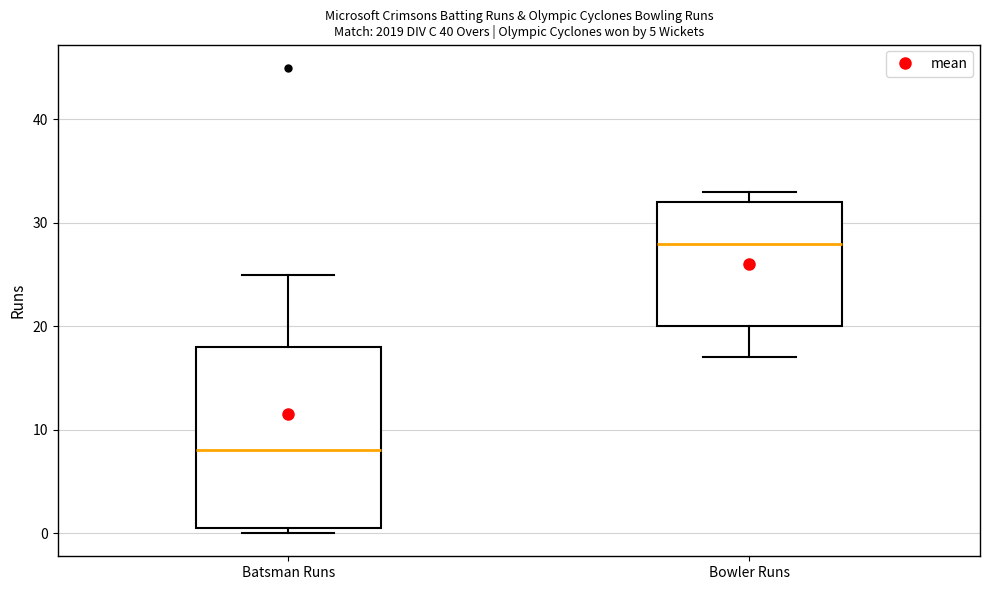

Where does the median line of the box for Bowler Runs sit on the y-axis? The values are not printed on the chart, so give them approximately, as read against the axis.

28